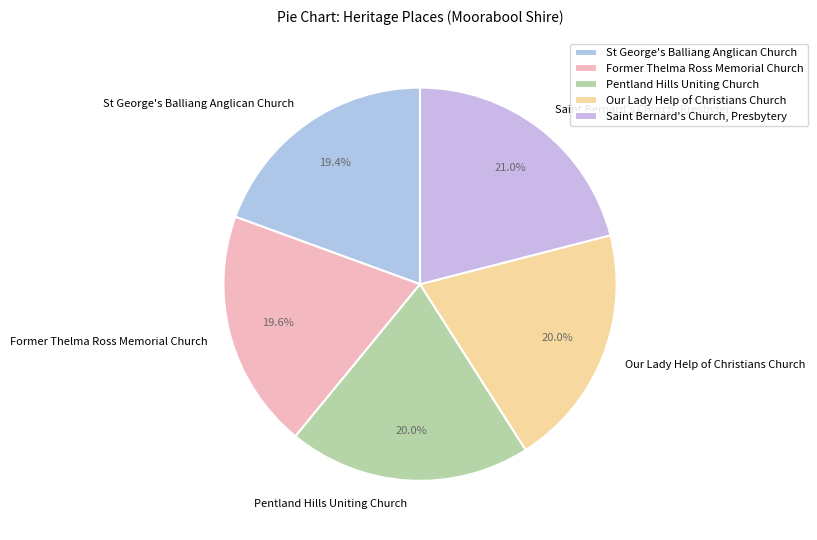

Between Pentland Hills Uniting Church and Saint Bernard's Church, Presbytery, which is larger?

Saint Bernard's Church, Presbytery